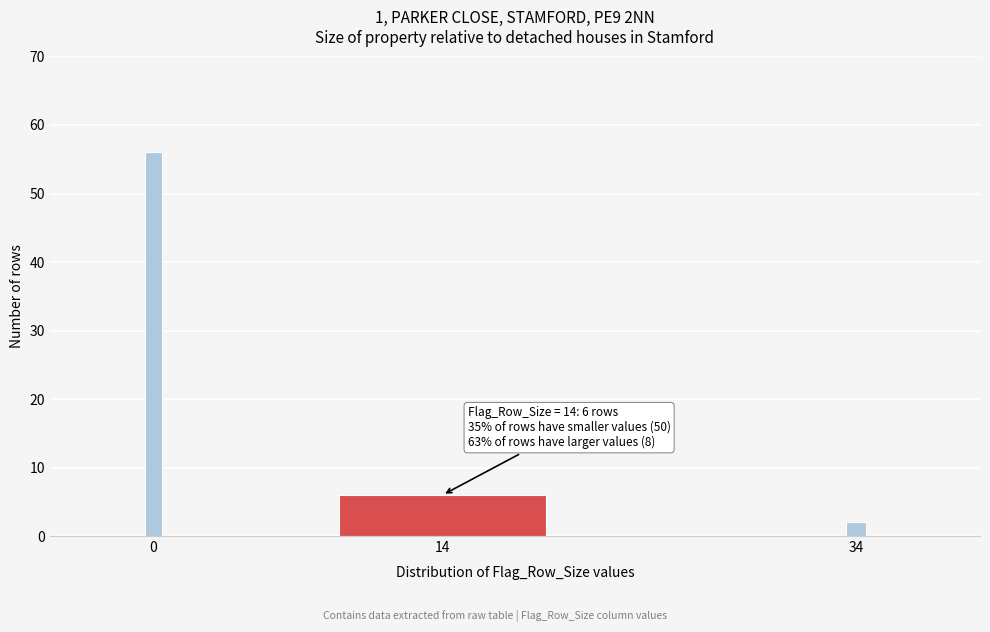

Reading right to left, list all the values displayed in this chart.

2	6	56